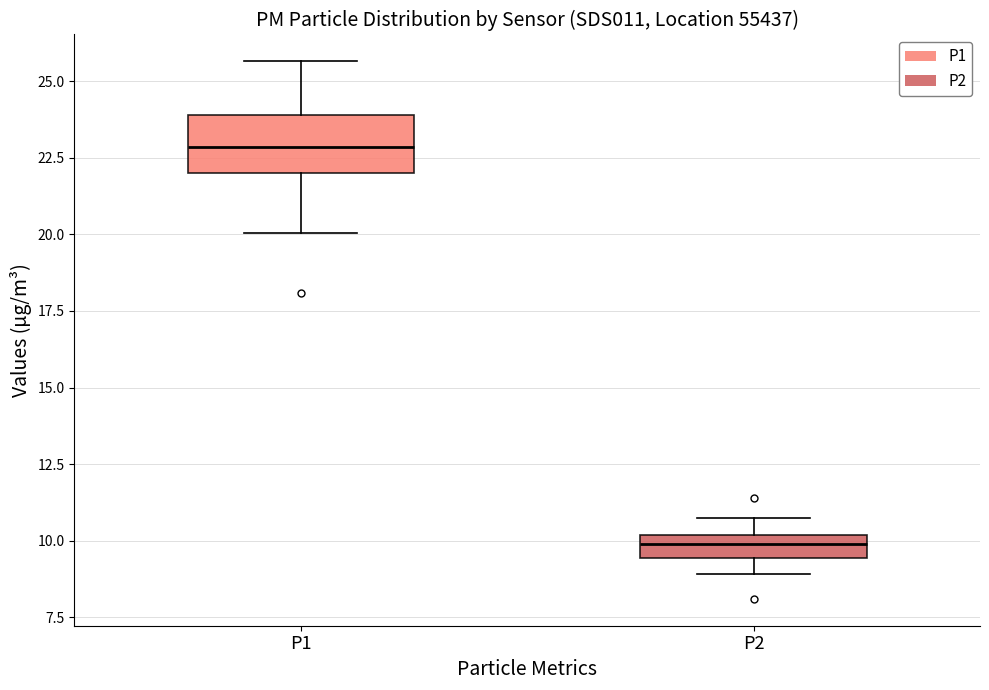

Which box's median line is the lowest?

P2